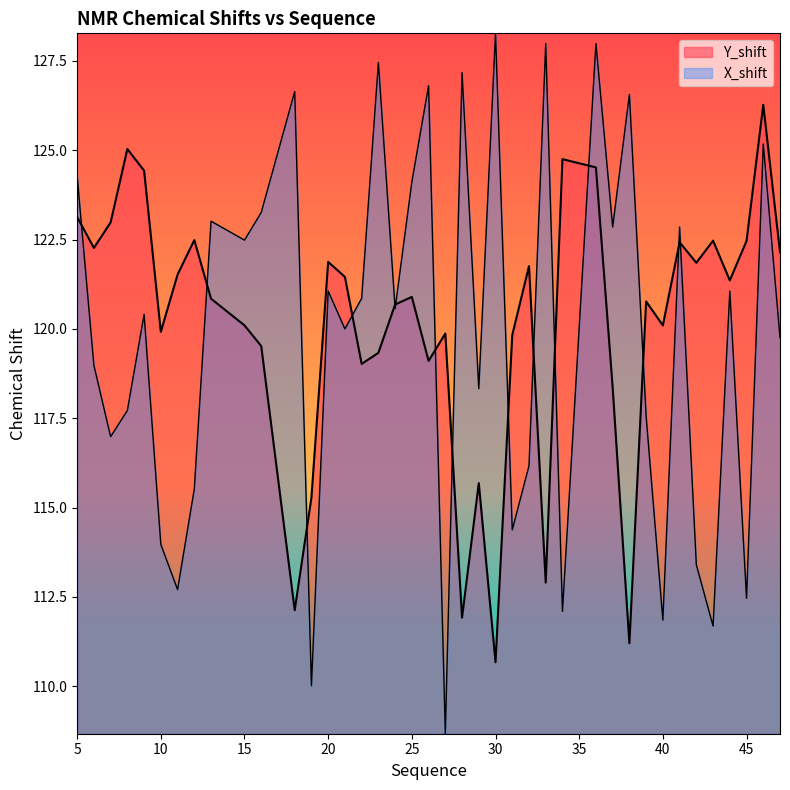

The Y_shift series shows 222.0 at 34. True or false?

False